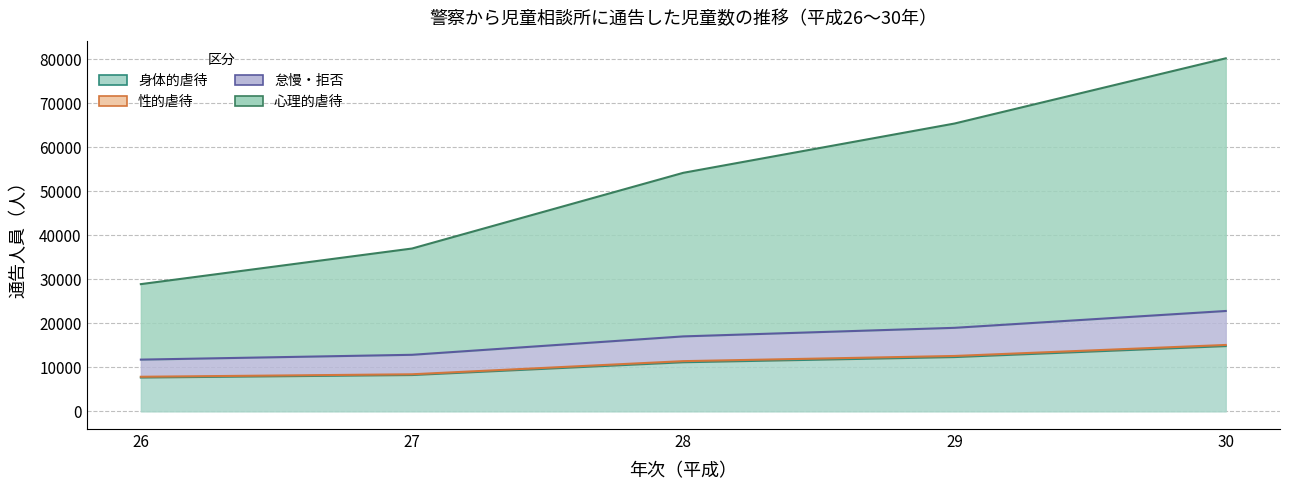

What is the greatest value displayed?

80252